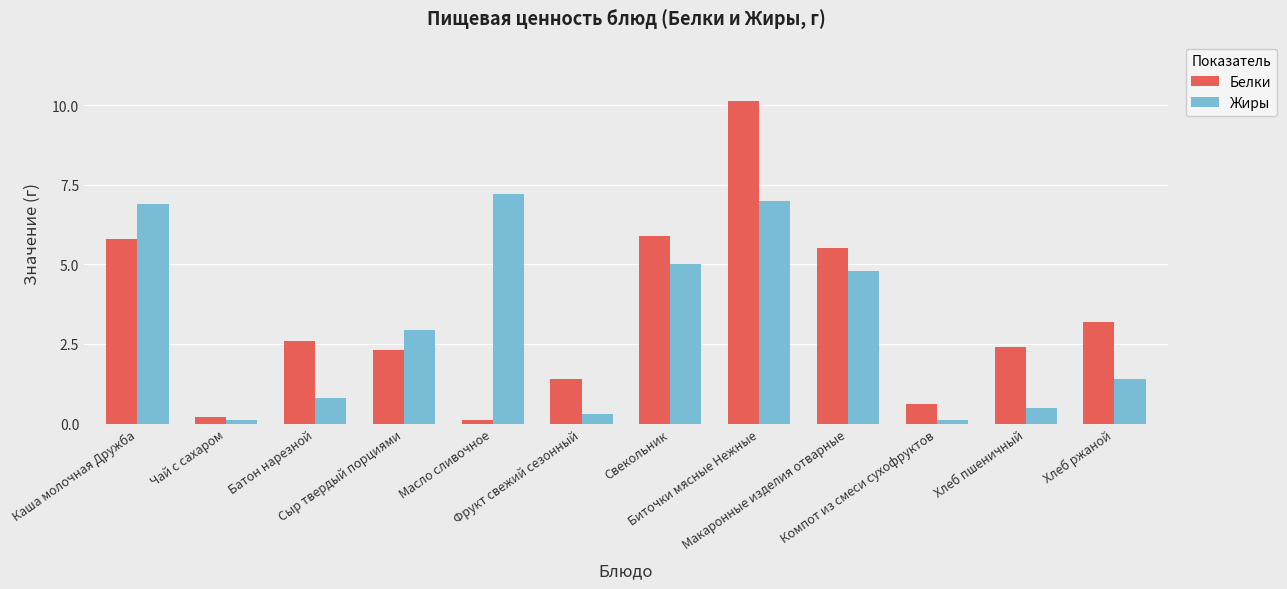

Which series has the widest spread of values?

Белки